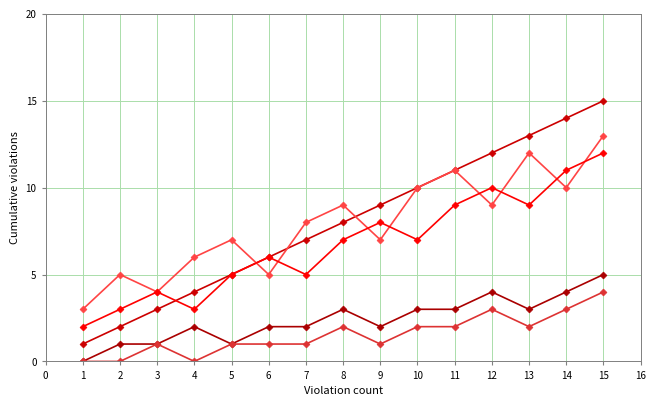

What is the maximum value shown in the chart?

15